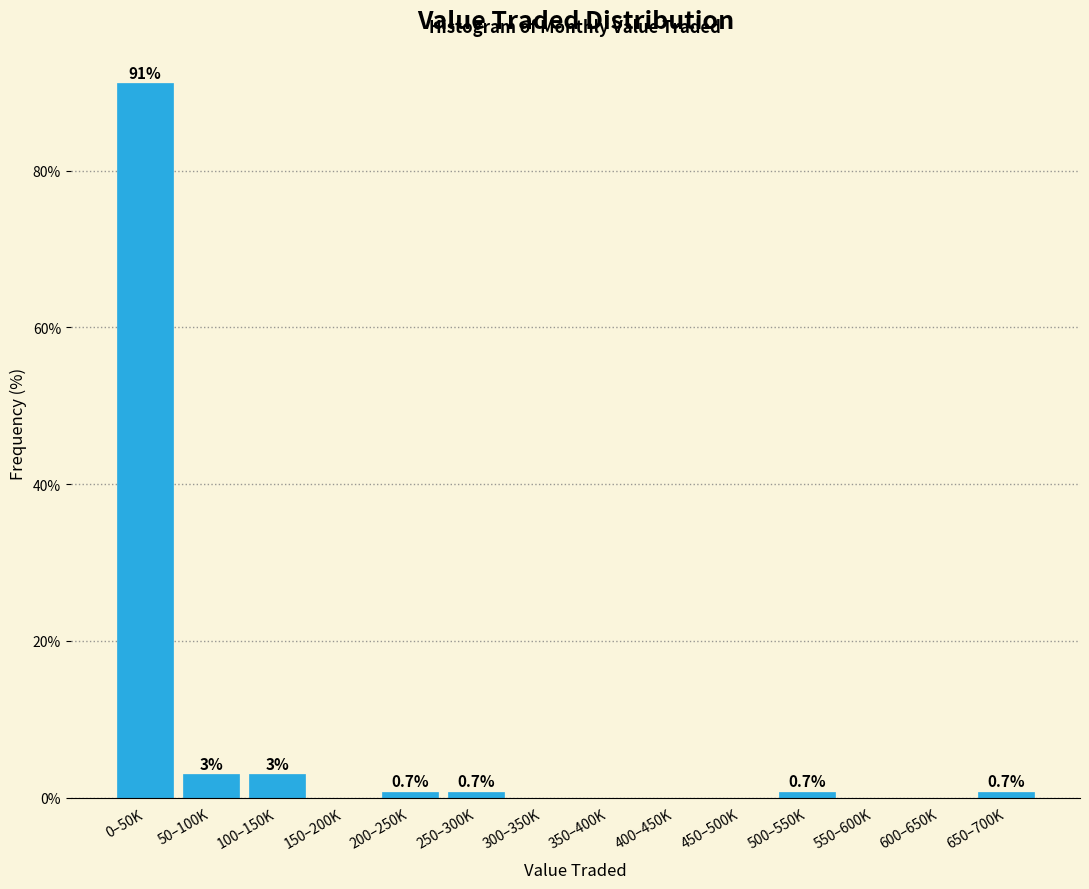

Is it true that the value at 400–450K is 0.0?

True